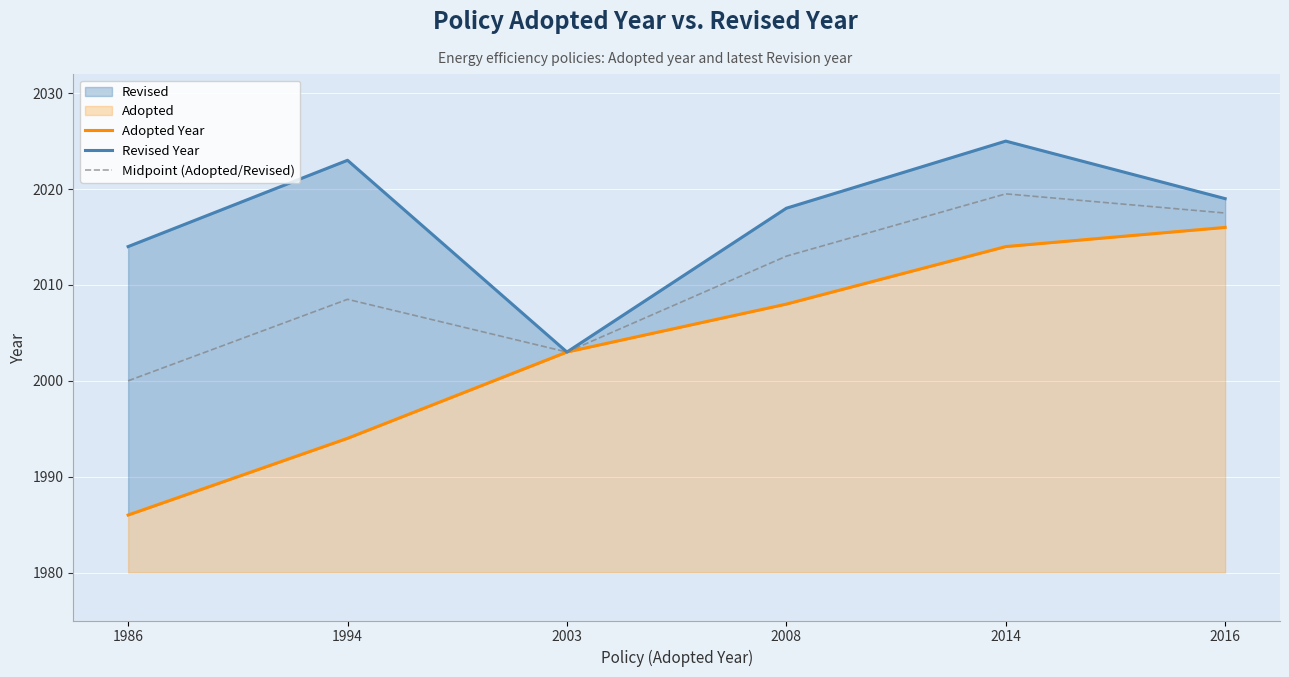

Reading left to right, extract all data points from this chart.

Adopted Year: 1986=1986.0	1994=1994.0	2003=2003.0	2008=2008.0	2014=2014.0	2016=2016.0
Revised Year: 1986=2014.0	1994=2023.0	2003=2003.0	2008=2018.0	2014=2025.0	2016=2019.0
Midpoint (Adopted/Revised): 1986=2000.0	1994=2008.5	2003=2003.0	2008=2013.0	2014=2019.5	2016=2017.5